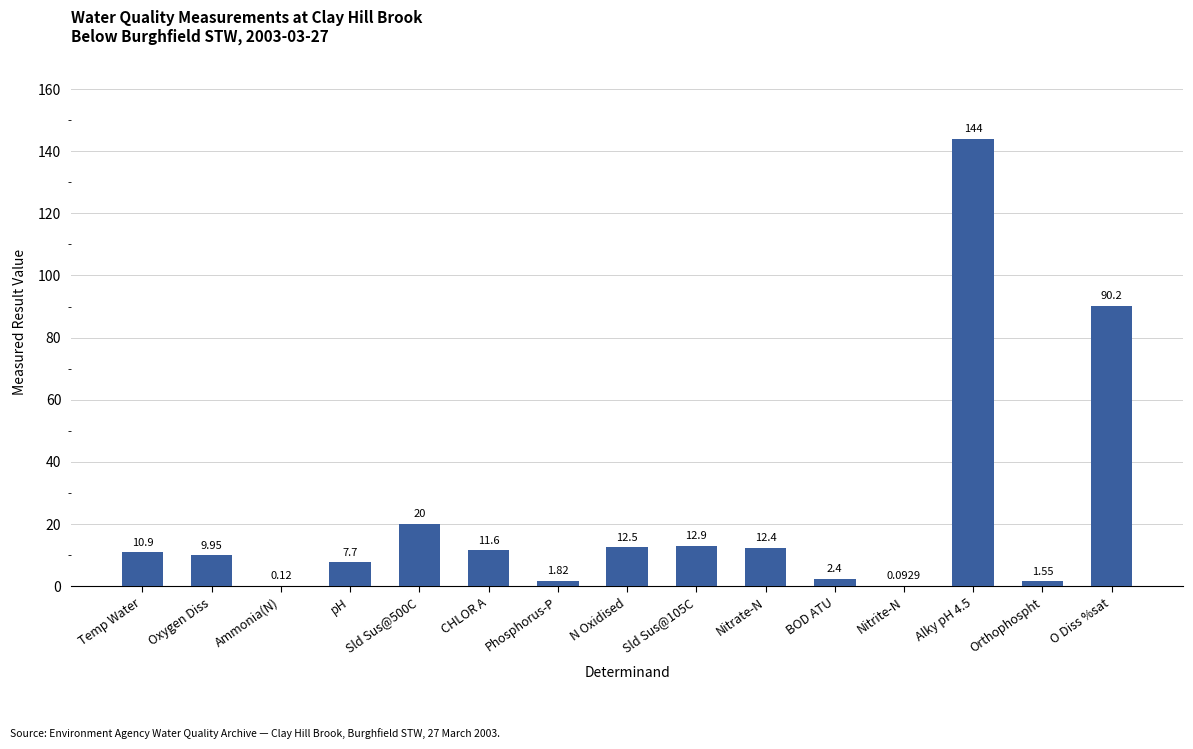

Where is the data nearest to the value 72?

O Diss %sat